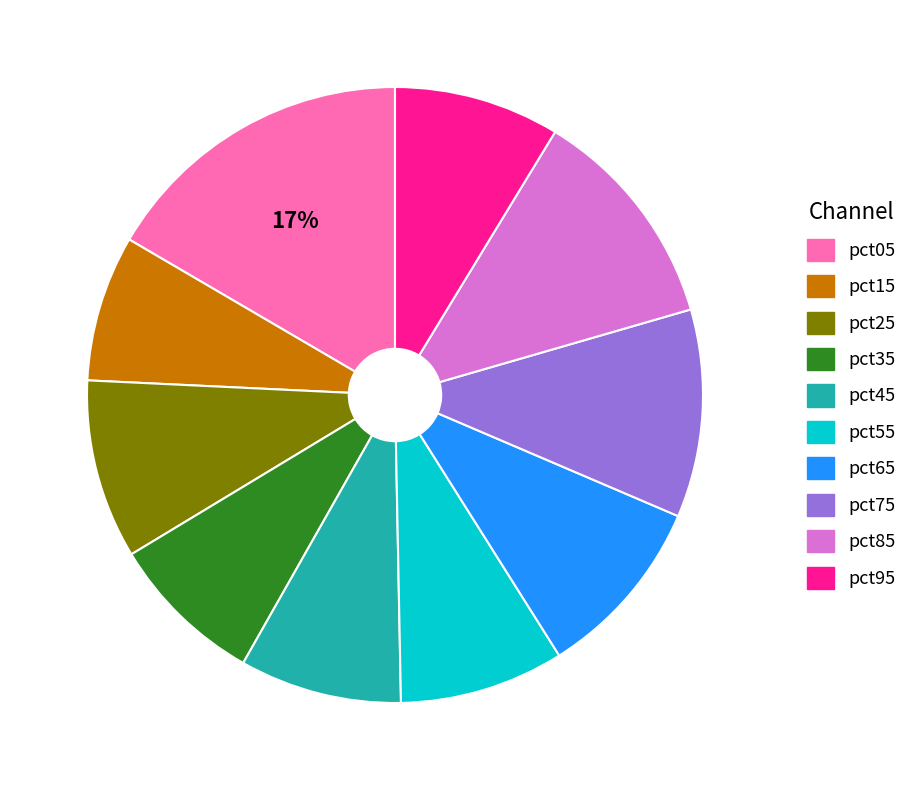

Is it true that pct85 is 12% of the pie?

True